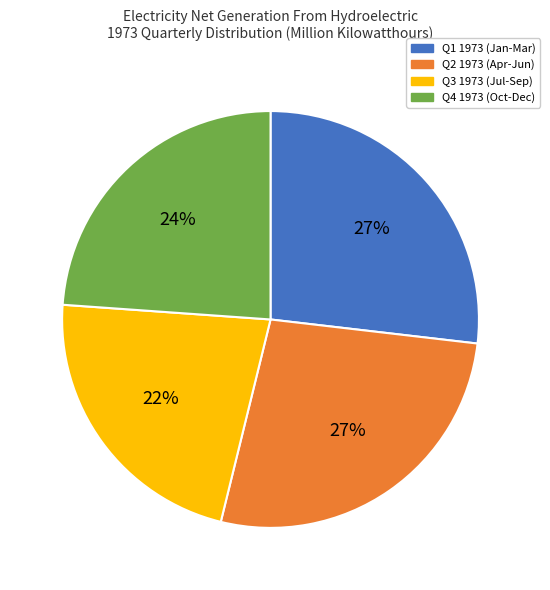

Is there a majority slice in this chart?

No